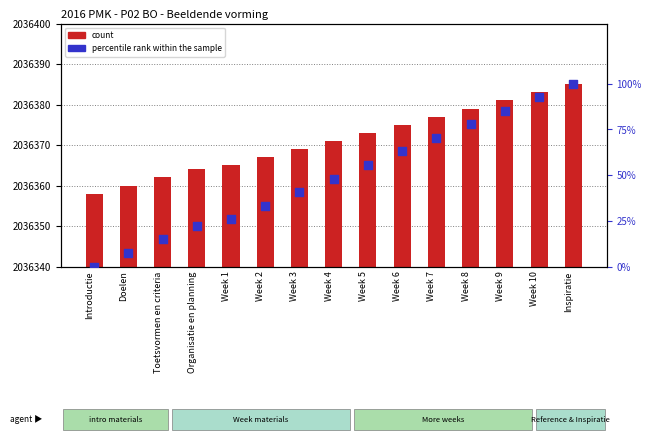

Which series has the widest spread of Y values?

percentile rank within the sample